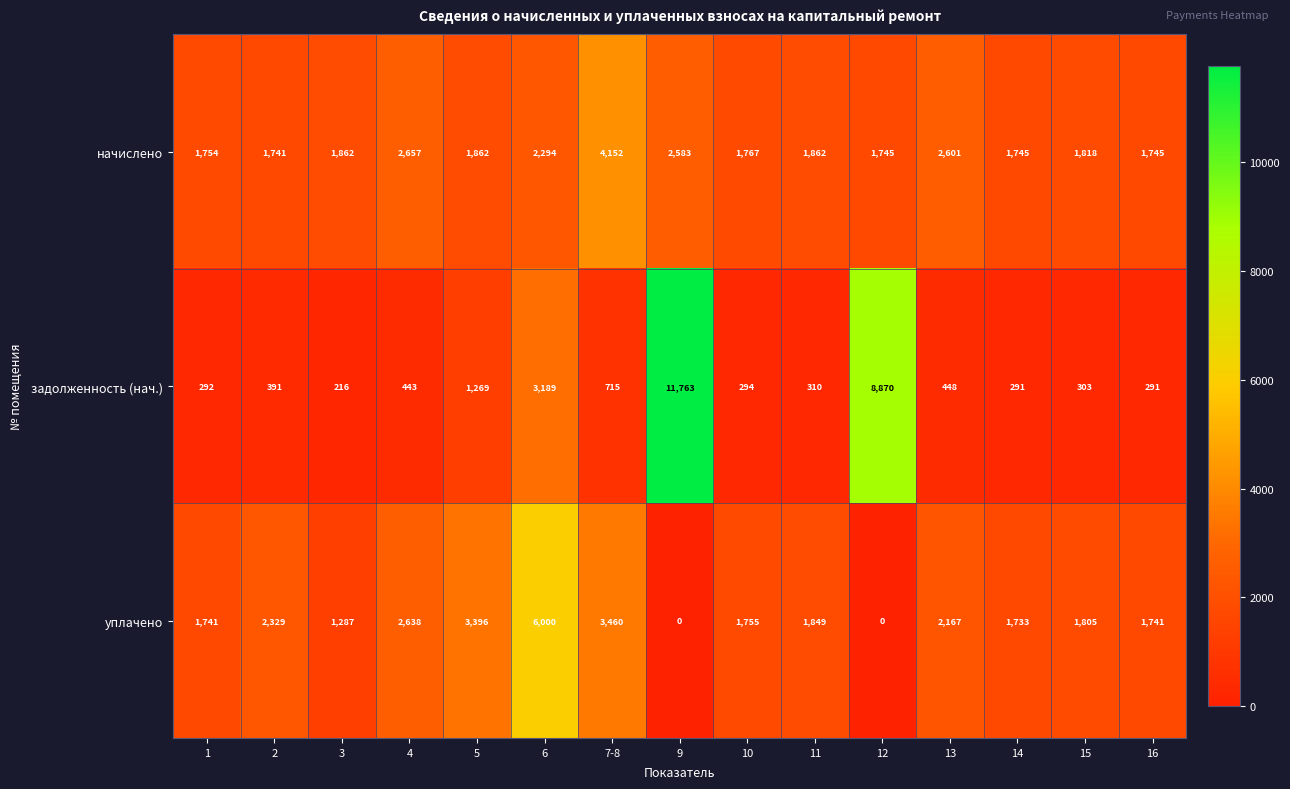

Read the задолженность (нач.) value at 6, to the nearest 100.

3200